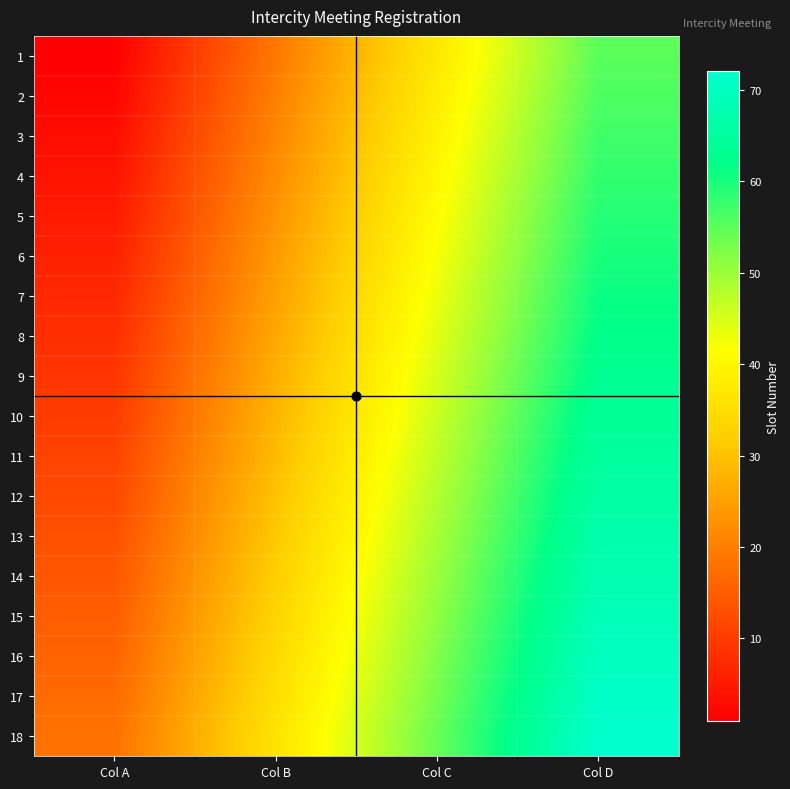

Reading left to right, what are all the values shown in this chart?

1: Col A=1	Col B=19	Col C=37	Col D=55
2: Col A=2	Col B=20	Col C=38	Col D=56
3: Col A=3	Col B=21	Col C=39	Col D=57
4: Col A=4	Col B=22	Col C=40	Col D=58
5: Col A=5	Col B=23	Col C=41	Col D=59
6: Col A=6	Col B=24	Col C=42	Col D=60
7: Col A=7	Col B=25	Col C=43	Col D=61
8: Col A=8	Col B=26	Col C=44	Col D=62
9: Col A=9	Col B=27	Col C=45	Col D=63
10: Col A=10	Col B=28	Col C=46	Col D=64
11: Col A=11	Col B=29	Col C=47	Col D=65
12: Col A=12	Col B=30	Col C=48	Col D=66
13: Col A=13	Col B=31	Col C=49	Col D=67
14: Col A=14	Col B=32	Col C=50	Col D=68
15: Col A=15	Col B=33	Col C=51	Col D=69
16: Col A=16	Col B=34	Col C=52	Col D=70
17: Col A=17	Col B=35	Col C=53	Col D=71
18: Col A=18	Col B=36	Col C=54	Col D=72